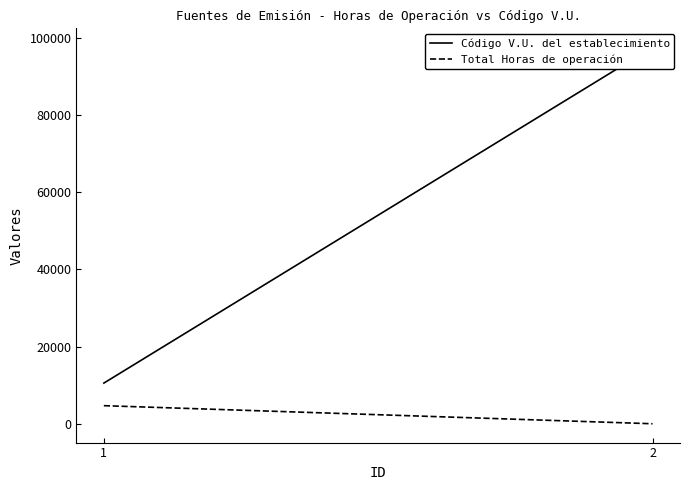

What value does the Total Horas de operación series have at 1, to the nearest 100?

4700